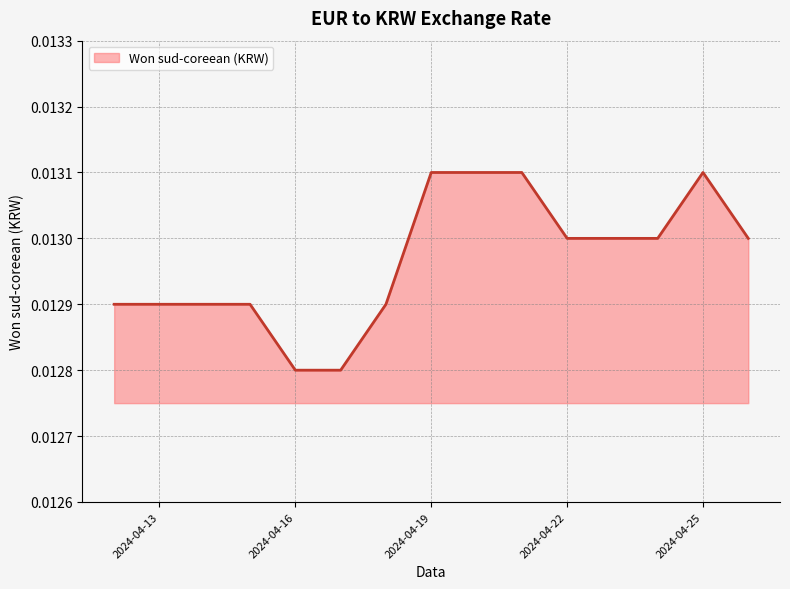

Is this an area chart (filled region under the line)?

Yes